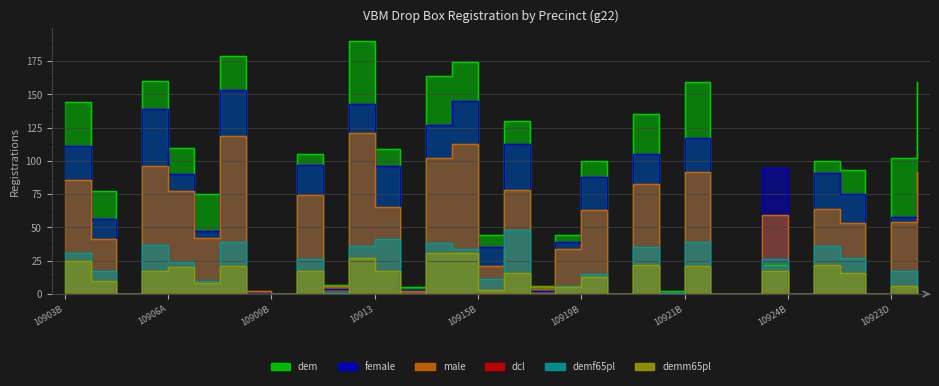

True or false: male and demf65pl intersect in this chart.

False